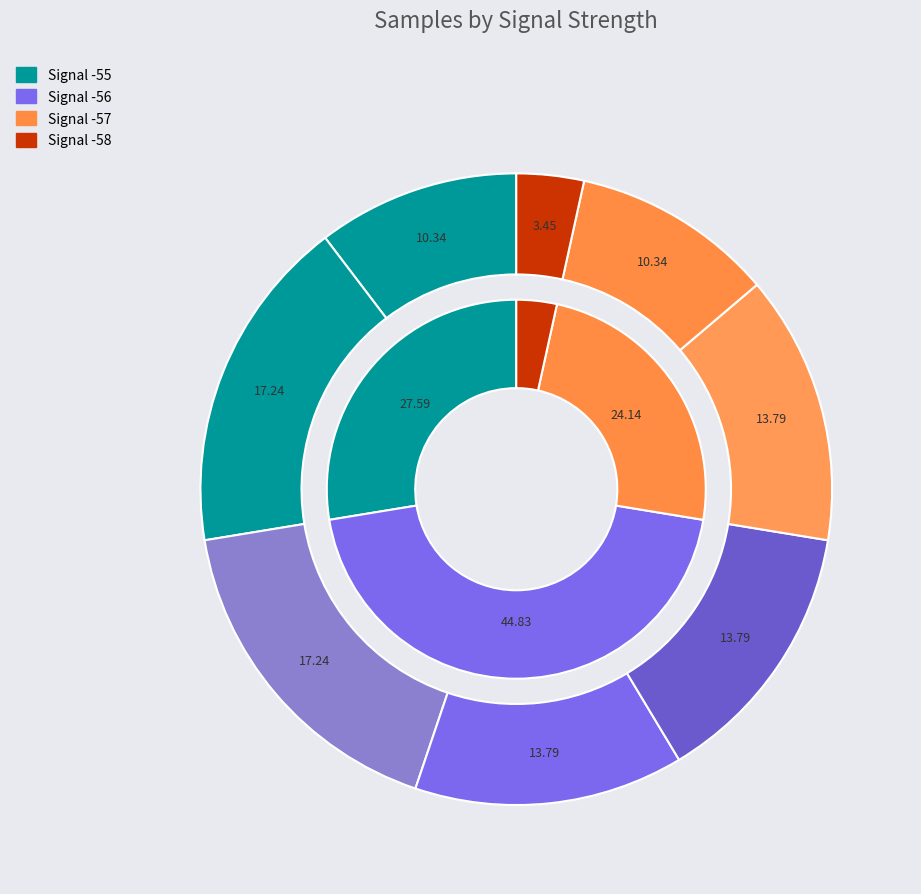

Does -56 represent more than half of the total?

No